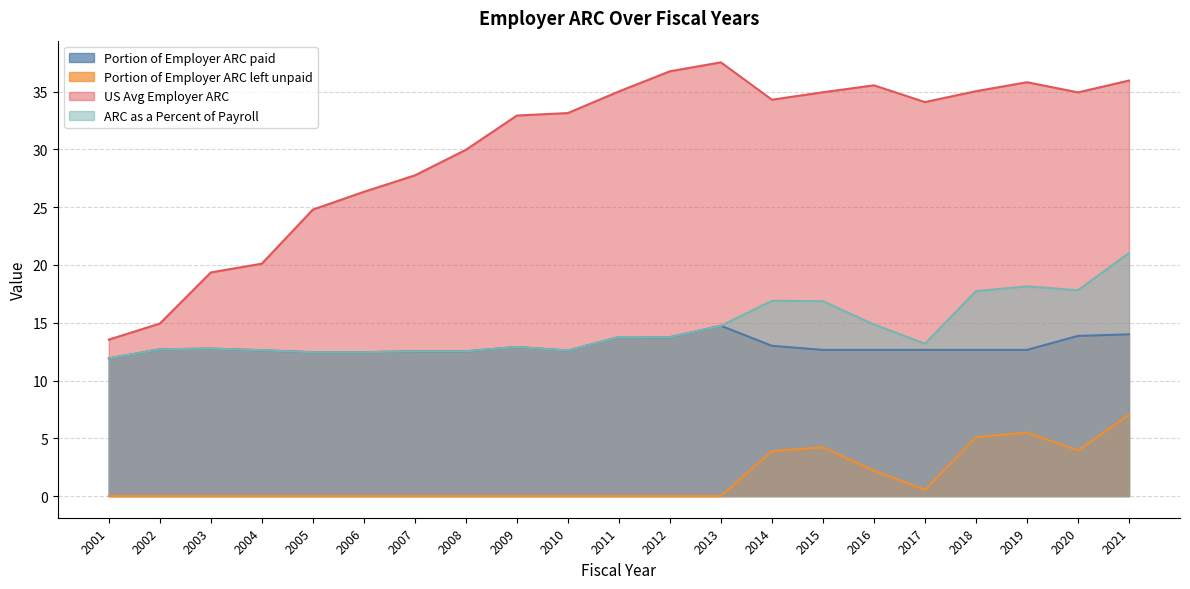

Does the chart display data point markers on the line(s)?

No